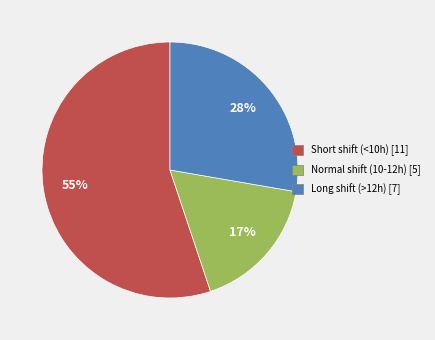

To the nearest percent, what is the average slice percentage?

33%